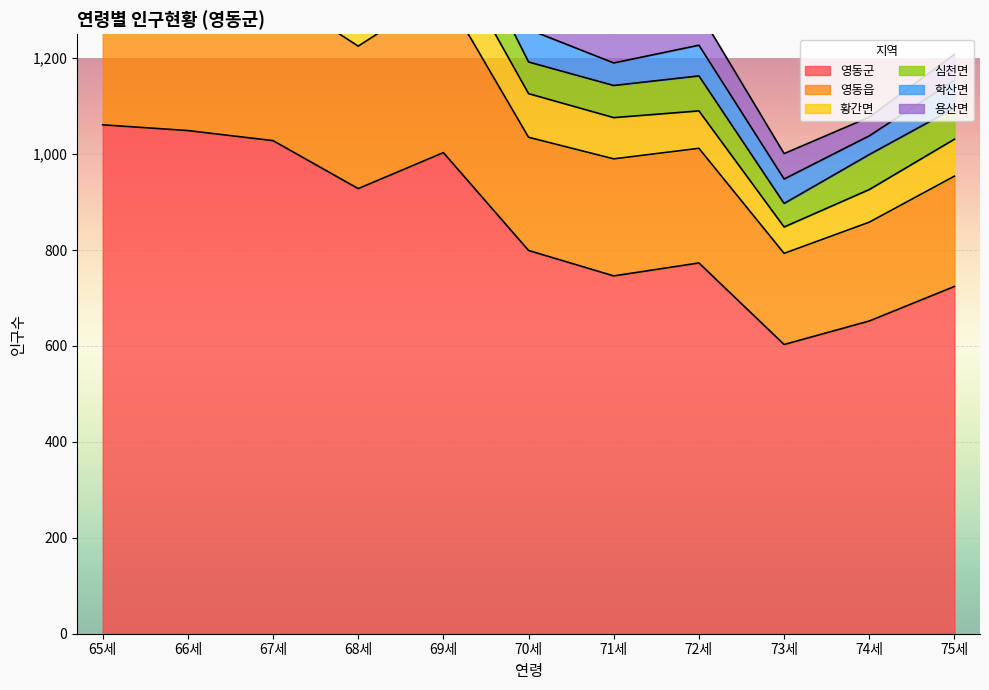

Where is 영동군 nearest to the value 832?

70세